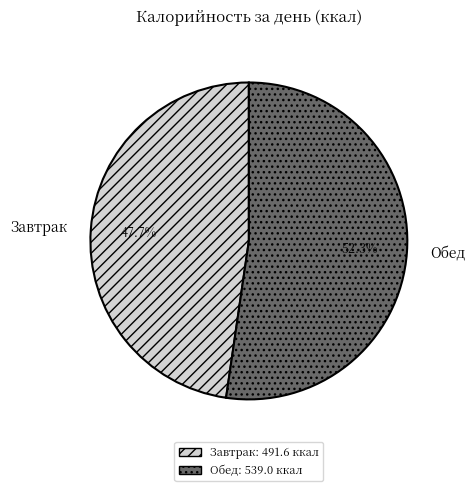

True or false: Обед accounts for 58% of the total.

False